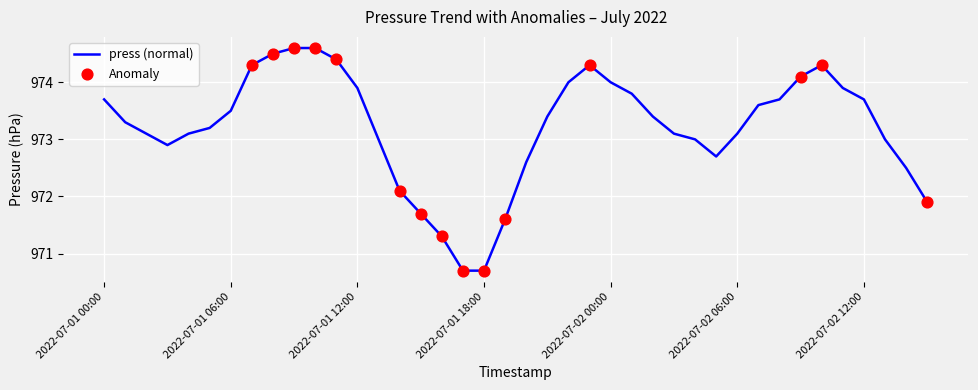

What is the maximum value shown in the chart?

974.6